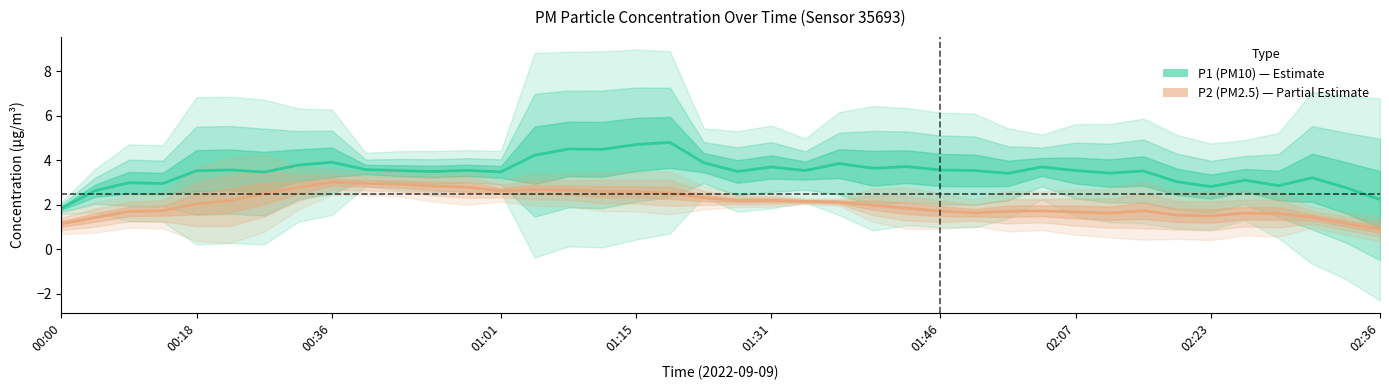

In P2 (PM2.5), how many points are lower than both neighbors (excluding endpoints)?

5